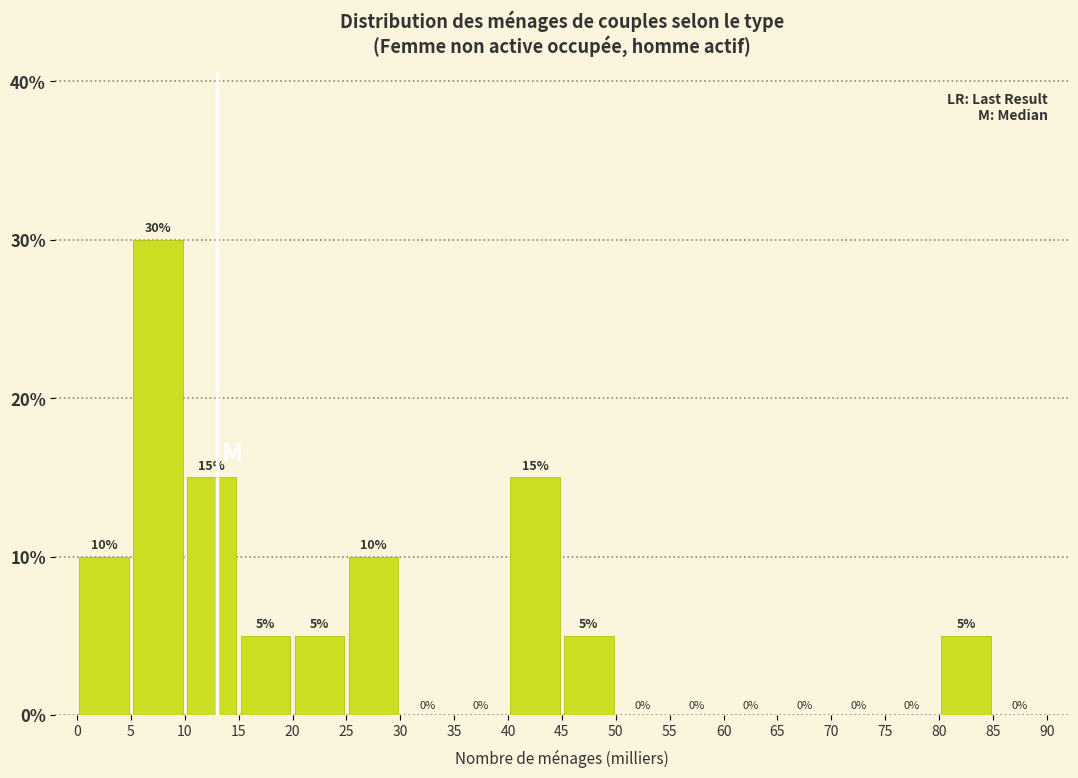

Reading left to right, transcribe this chart: for each bar, give the range it covers on the x-axis and its height.

0 to 5: 10
5 to 10: 30
10 to 15: 15
15 to 20: 5
20 to 25: 5
25 to 30: 10
30 to 35: 0
35 to 40: 0
40 to 45: 15
45 to 50: 5
50 to 55: 0
55 to 60: 0
60 to 65: 0
65 to 70: 0
70 to 75: 0
75 to 80: 0
80 to 85: 5
85 to 90: 0